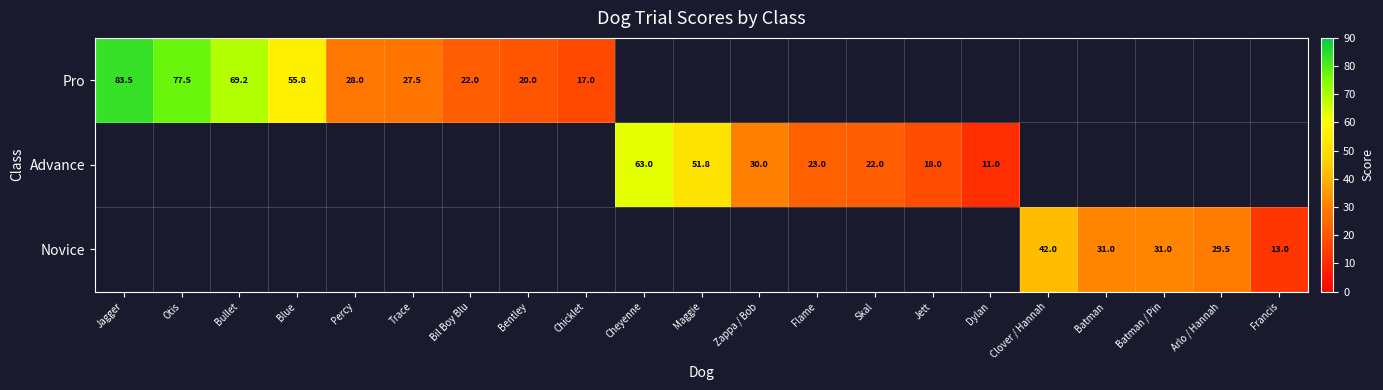

At how many categories does at least one series exceed 54?

5